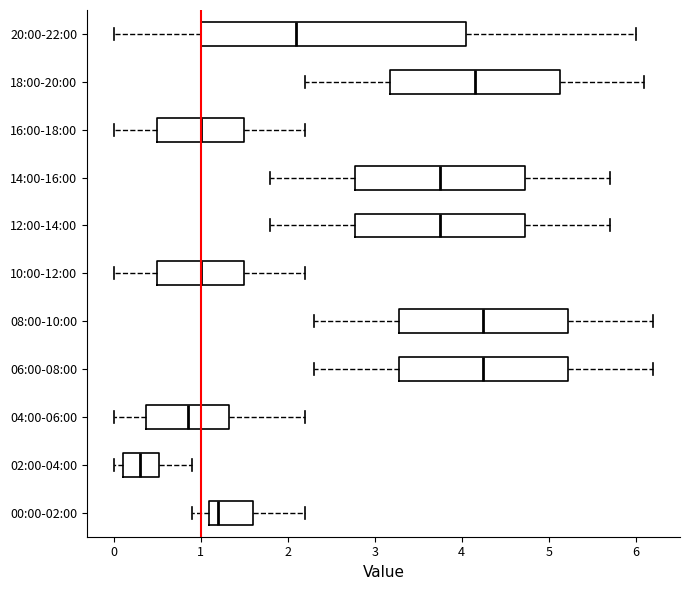

Where does the left whisker of the box for 18:00-20:00 end on the x-axis? The values are not printed on the chart, so give them approximately, as read against the axis.

2.2